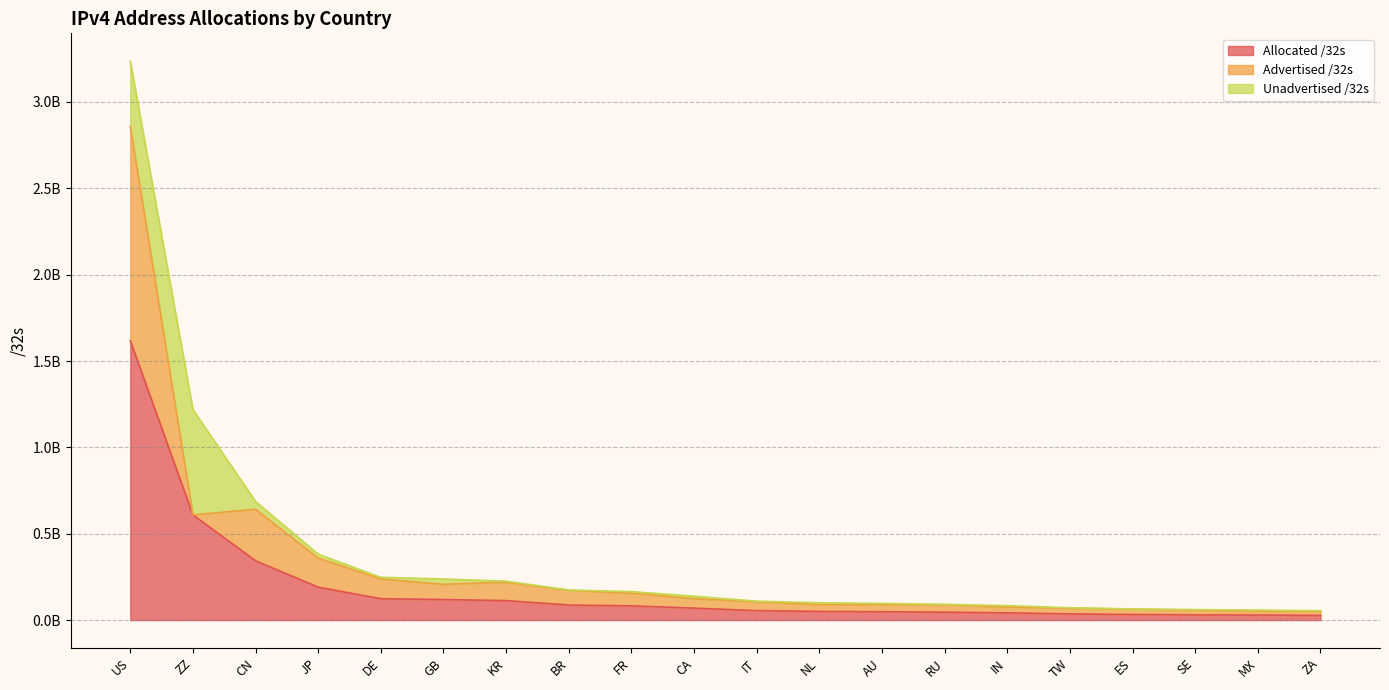

What are all the series names shown in the legend?

Allocated /32s, Advertised /32s, Unadvertised /32s